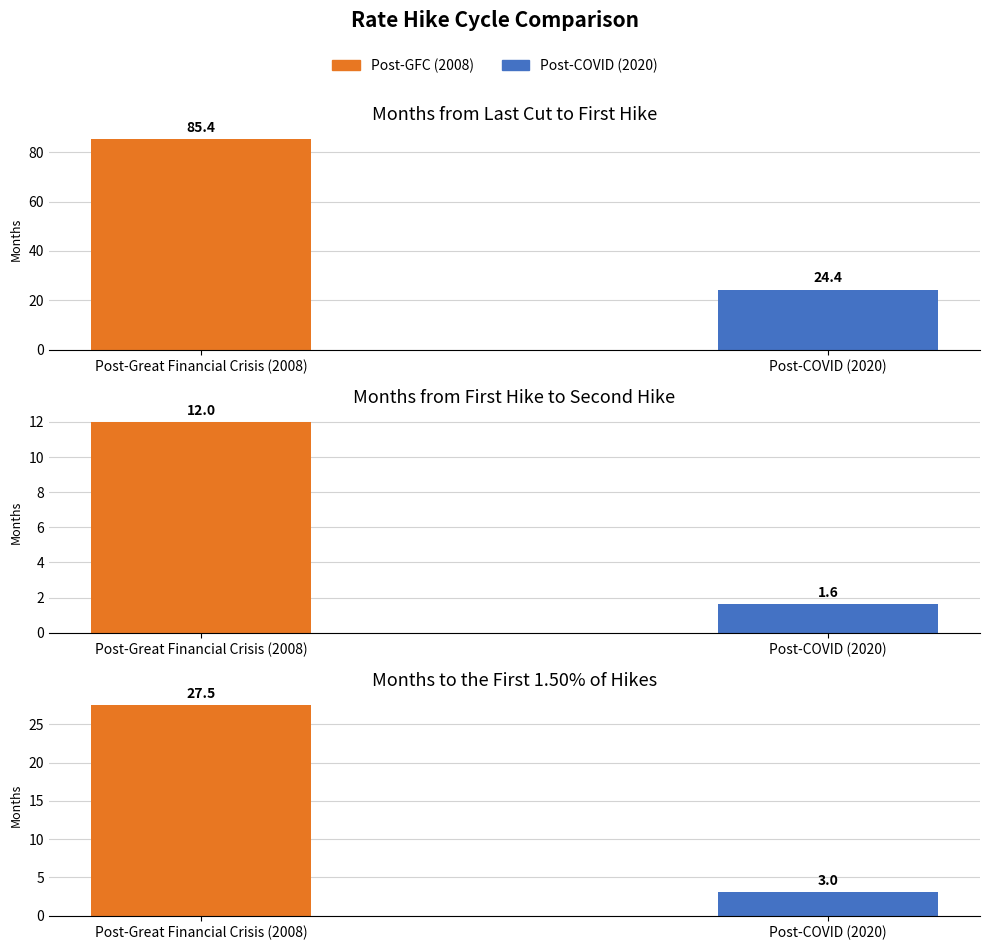

What is the minimum value for Post-Great Financial Crisis (2008)?

12.0